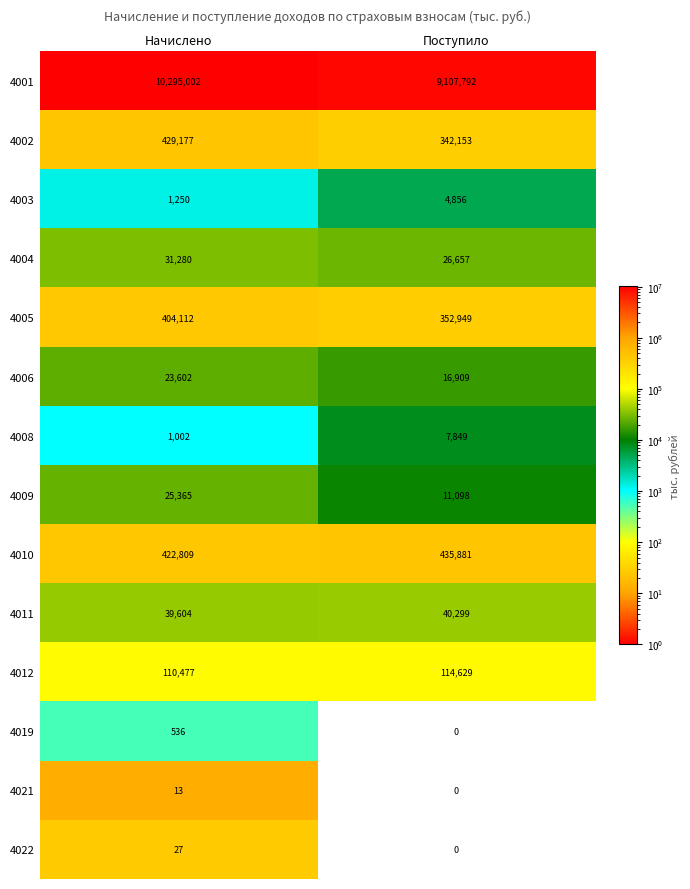

What is the difference between the maximum and minimum values in the 4008 series?

6847